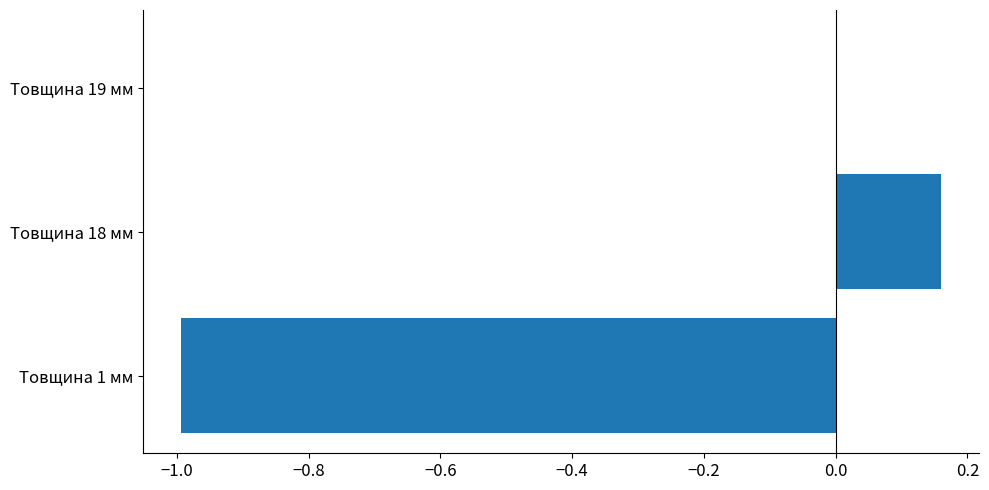

The value at Товщина 19 мм is -0.5. True or false?

False